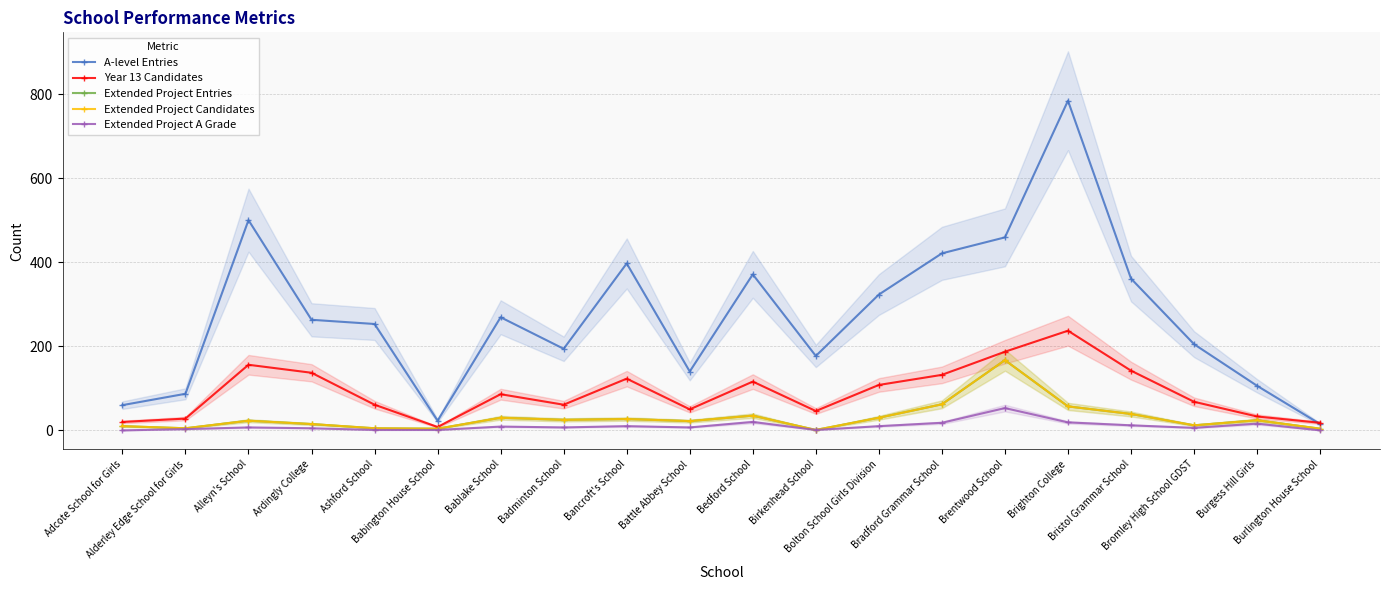

What is the label of the 6th point from the left?

Babington House School